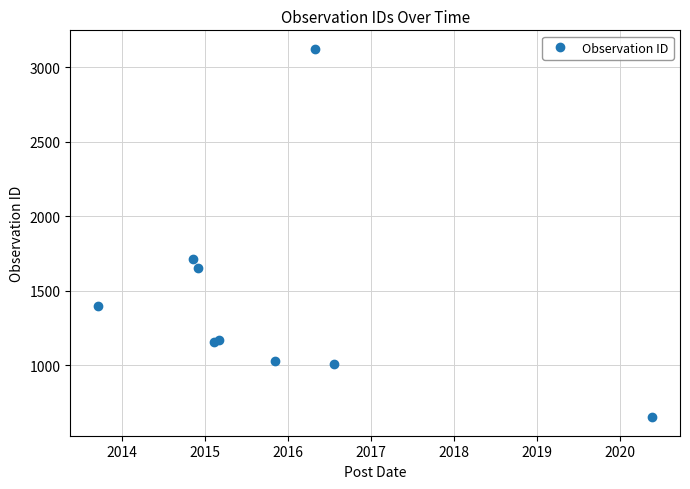

What is the greatest value displayed?

3123